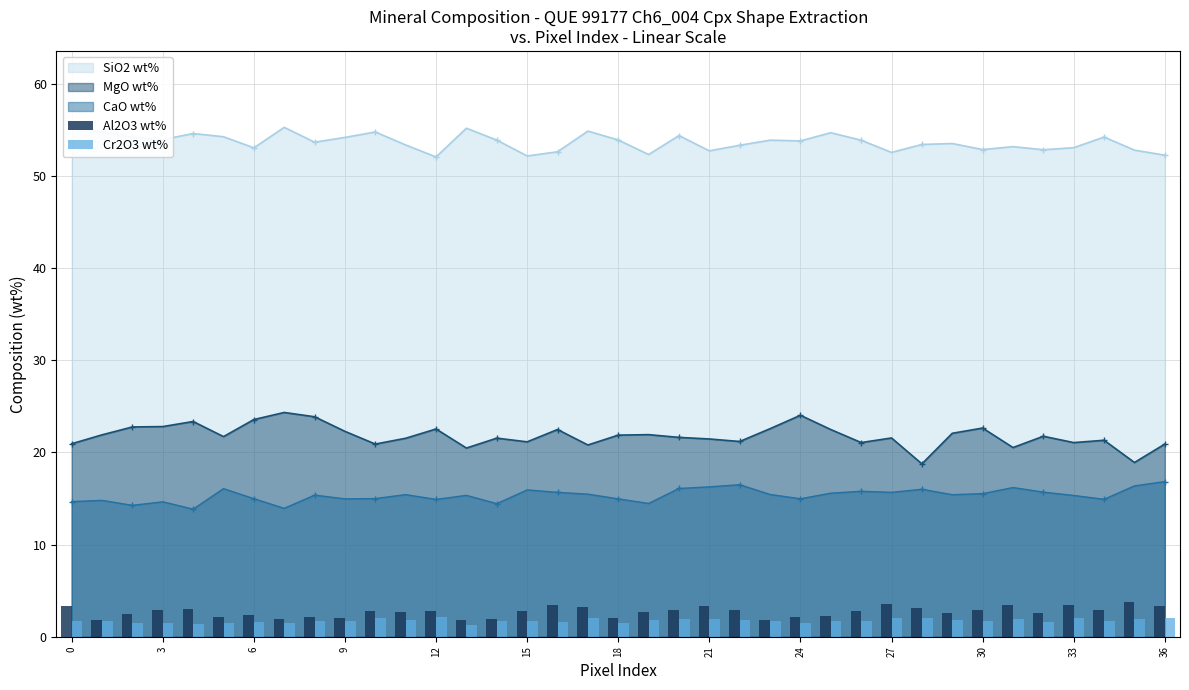

The value of CaO wt% at 36 is 3.8. True or false?

False